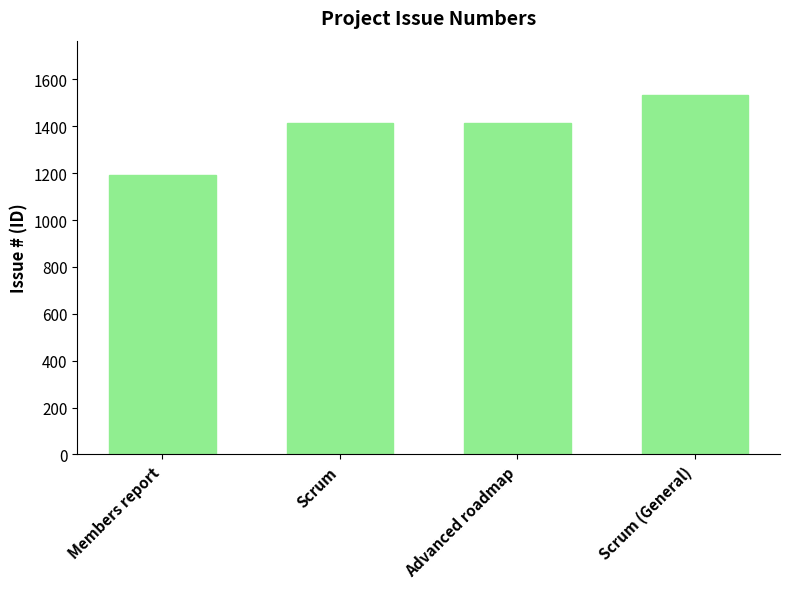

What position from the left is Advanced roadmap?

3